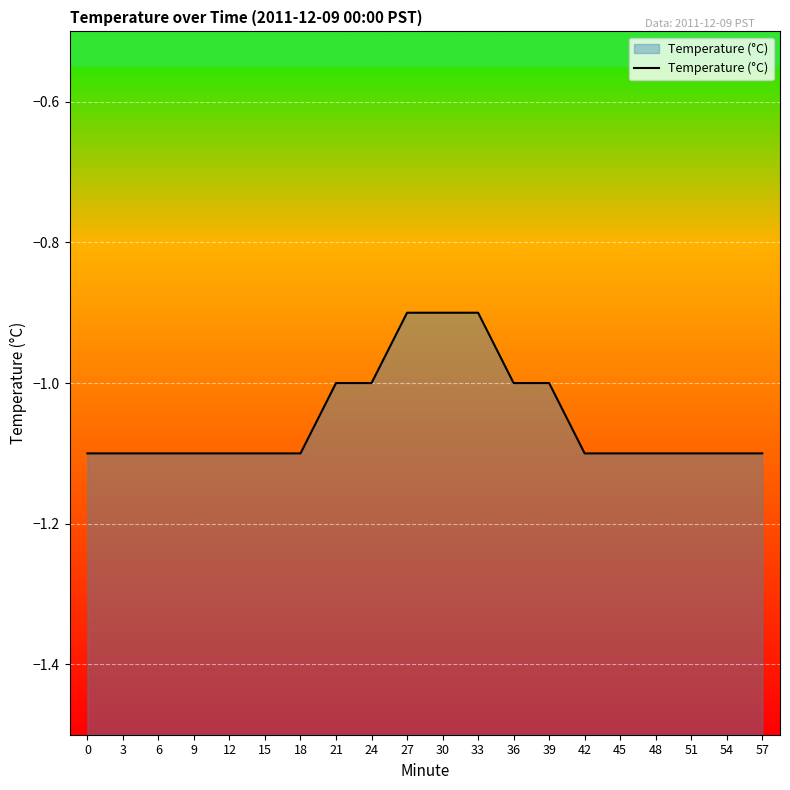

What is the greatest value displayed?

-0.9